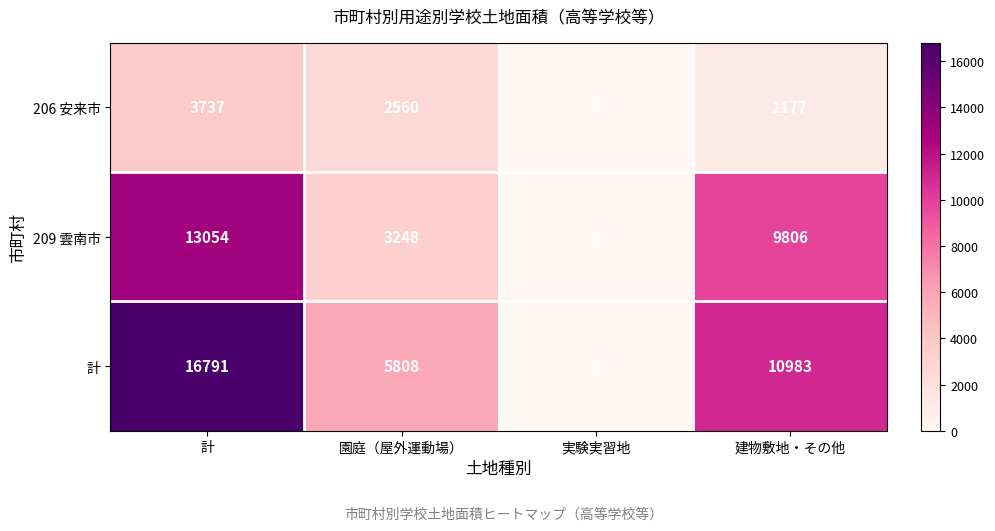

How many categories are shown in the chart?

4